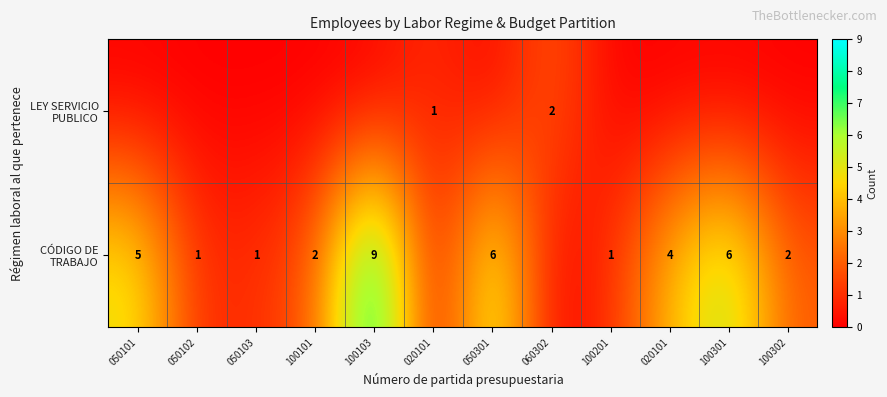

List the series in order of their peak value, lowest first.

row_0, row_1